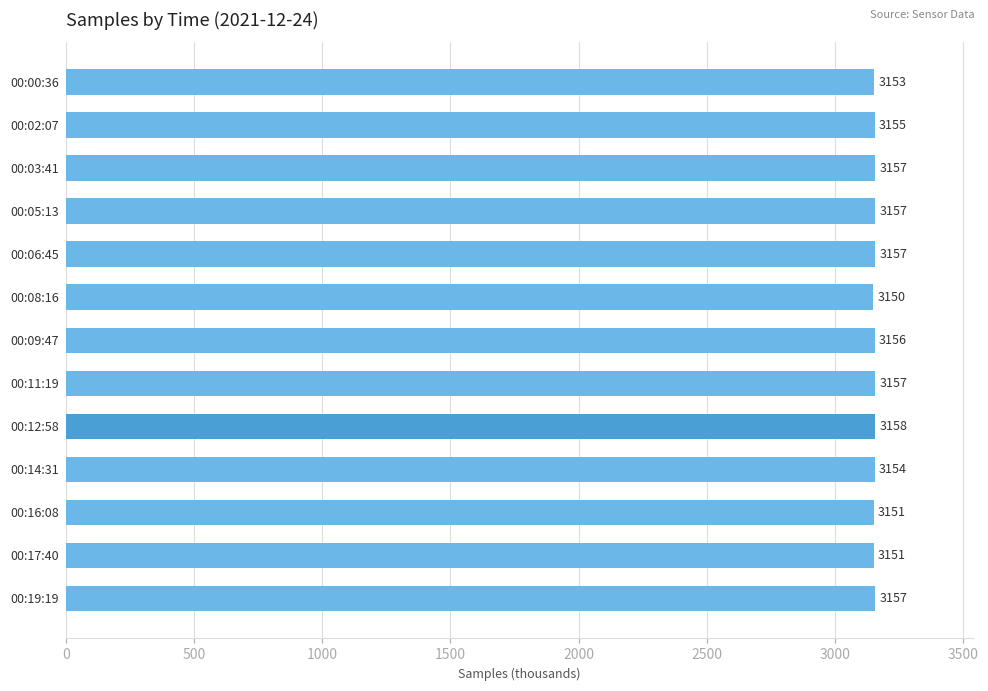

At which label is the value closest to 3153?

00:00:36